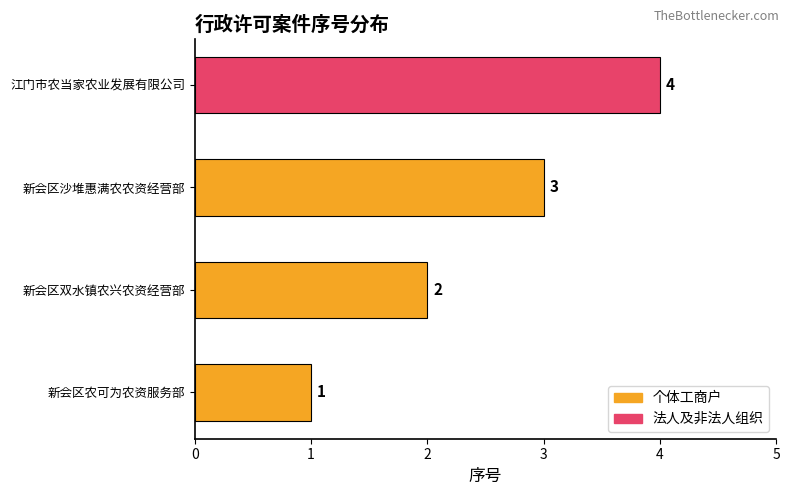

The chart shows a value of 1 at 新会区农可为农资服务部. True or false?

True